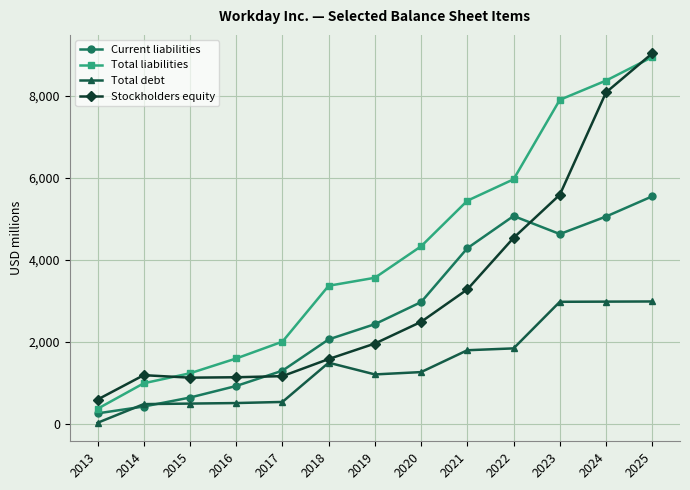

True or false: Total liabilities and Total debt cross at least once.

False